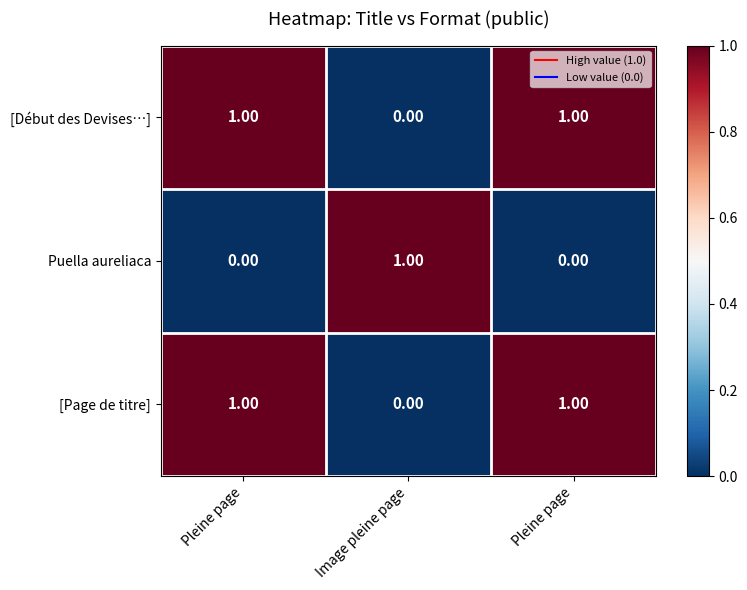

Rank the series by their maximum value, from highest to lowest.

[Début des Devises…], Puella aureliaca, [Page de titre]